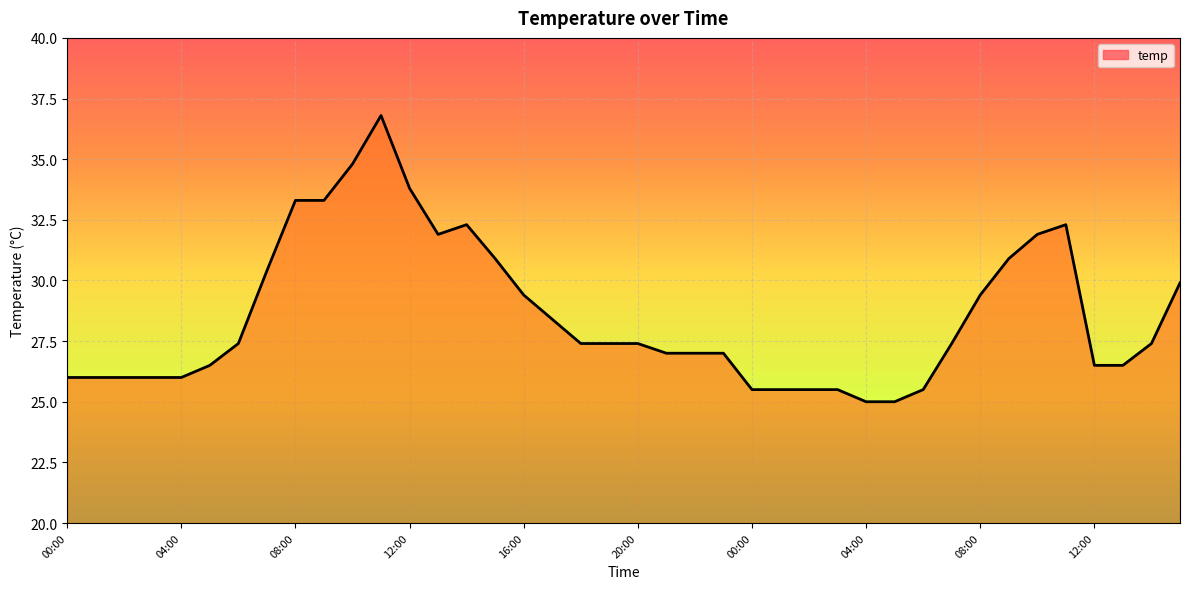

What is the difference between the maximum and minimum values?

11.8